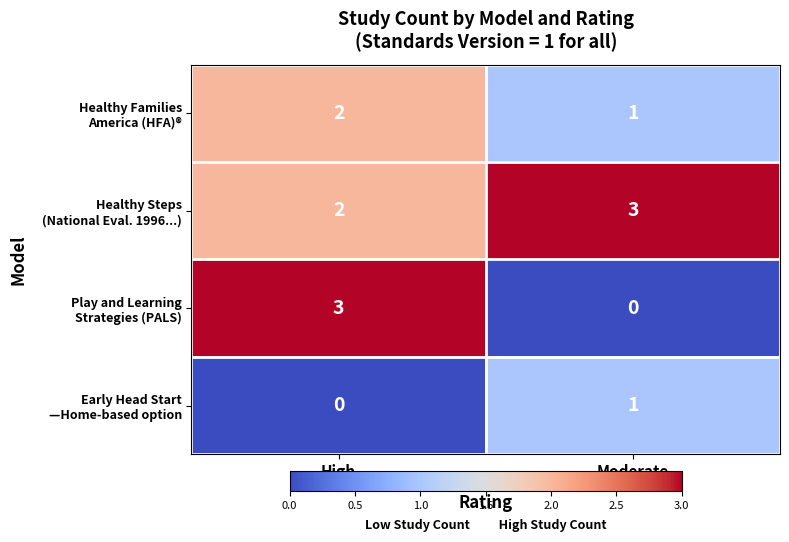

What is the difference between the highest and lowest values at Moderate?

3